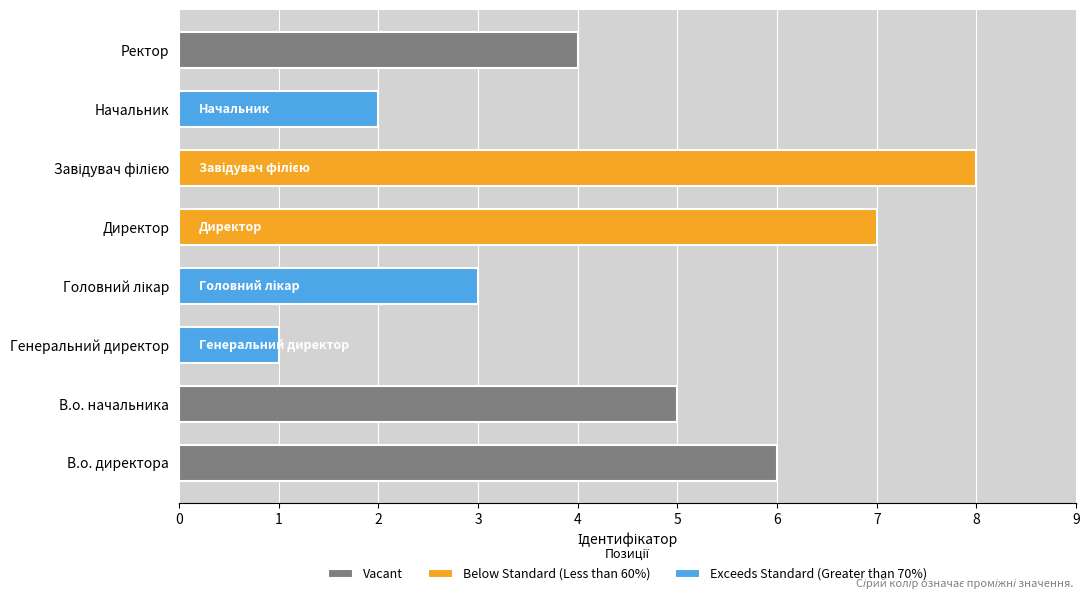

What is the sum of all values?

36